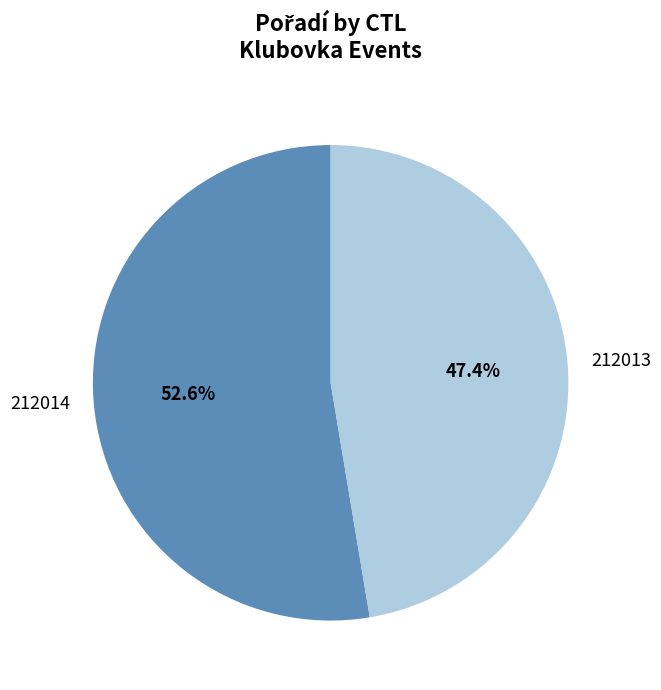

Which category has the smallest portion of the pie?

212013